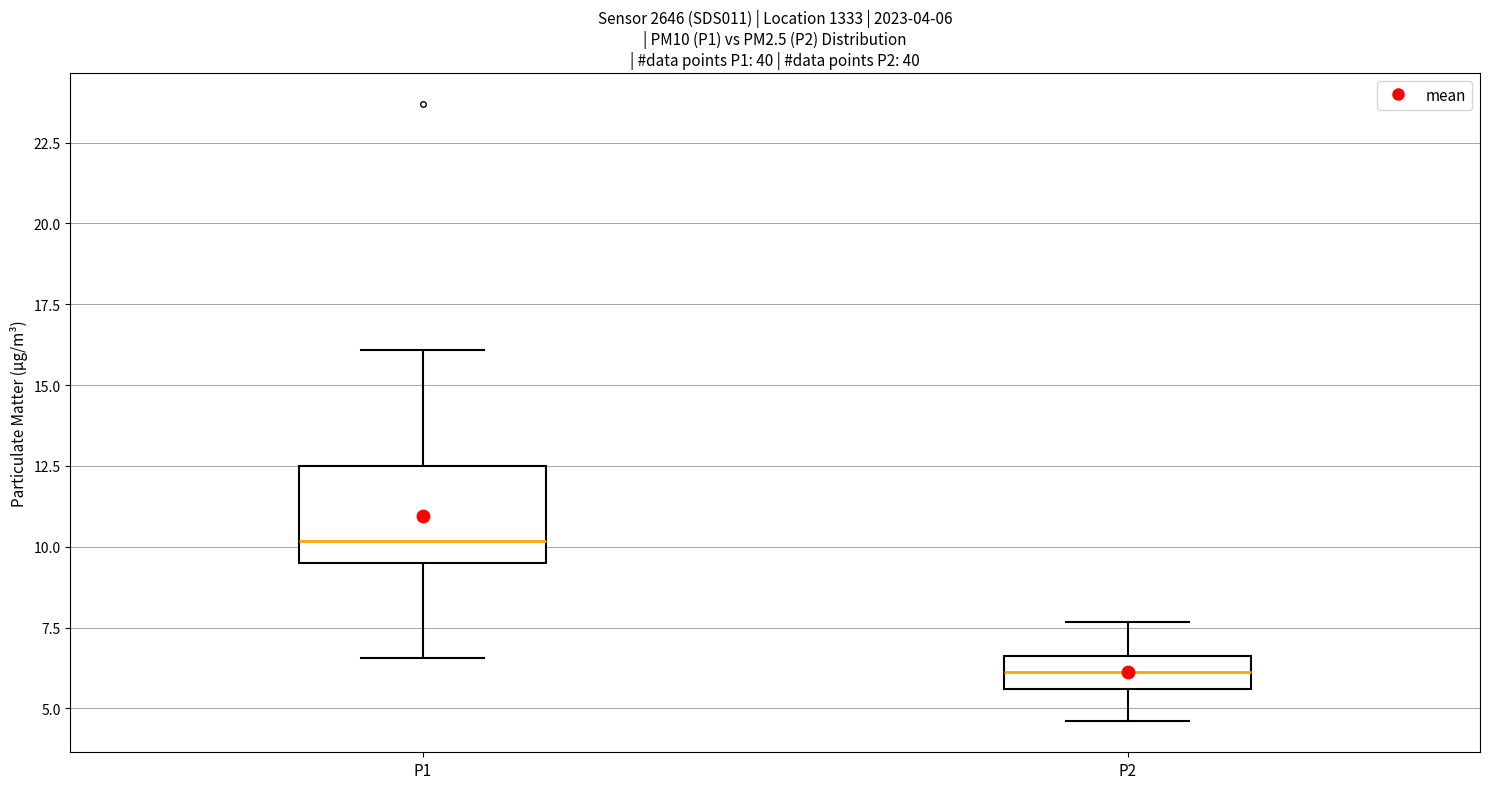

Comparing the boxes themselves (not the whiskers), which one is the tallest?

P1